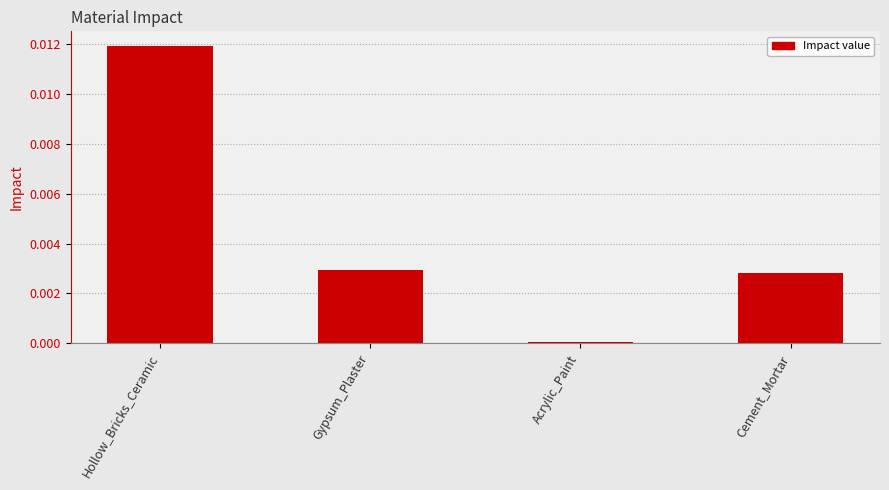

At which category does the chart reach its minimum across all series?

Acrylic_Paint